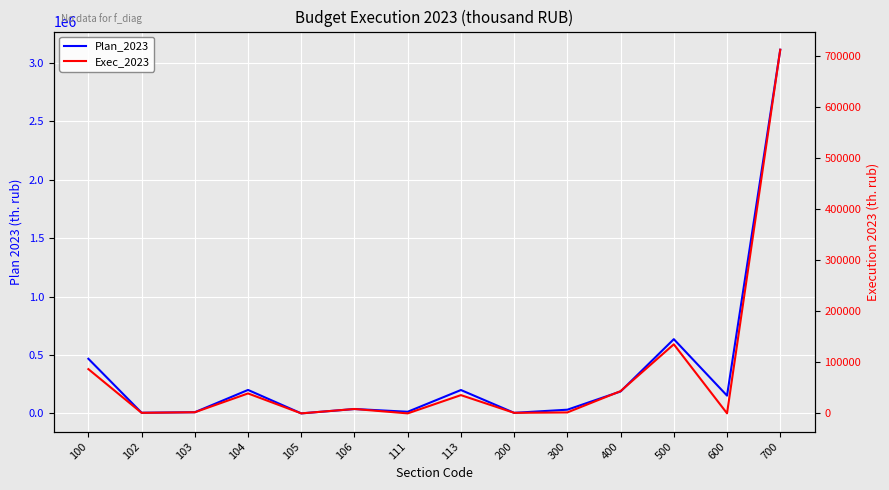

What are all the series names shown in the legend?

Plan_2023, Exec_2023